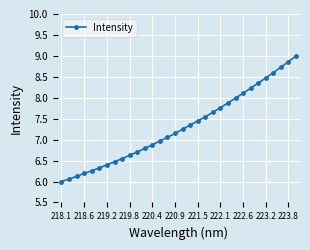

What is the maximum value shown in the chart?

9.0